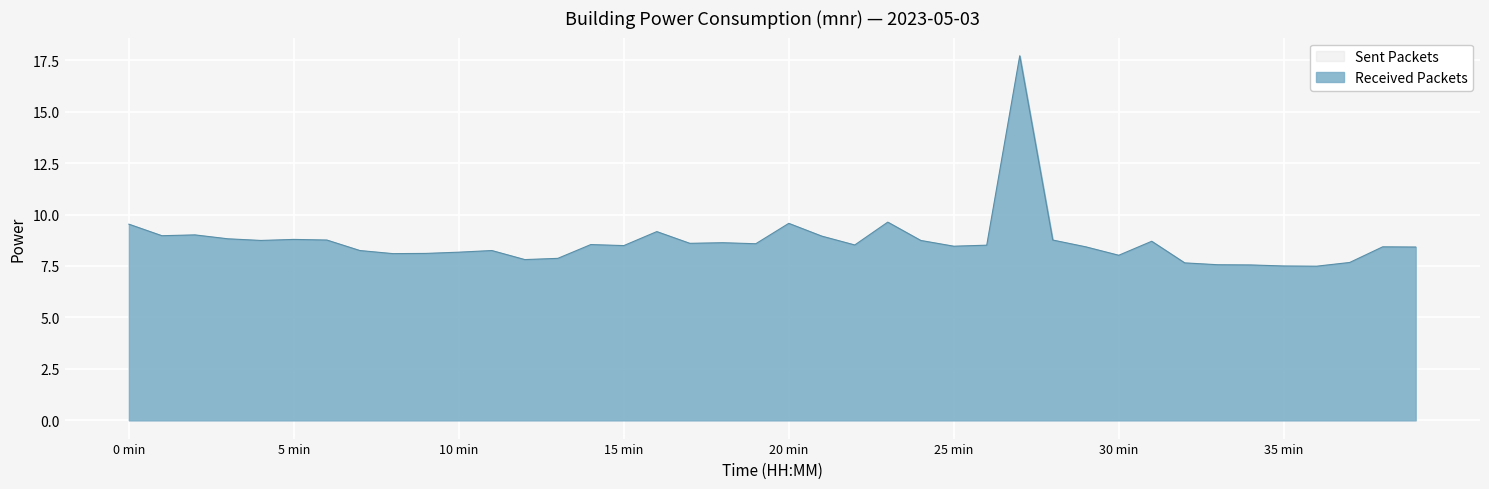

What is the greatest value displayed?

17.7